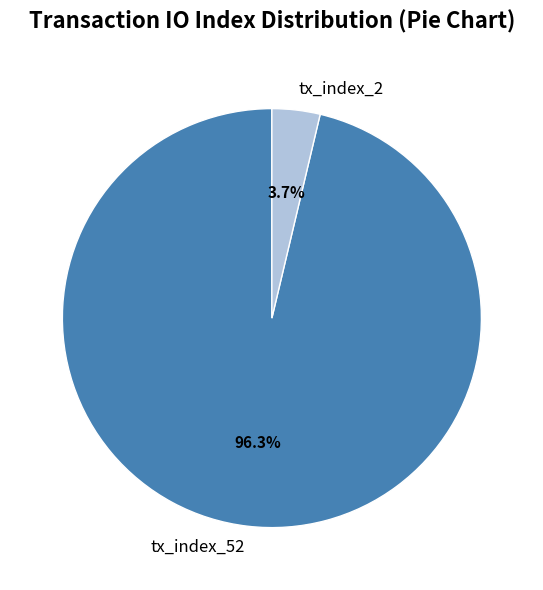

What is the ratio of the value at tx_index_52 to the value at tx_index_2?

26.0